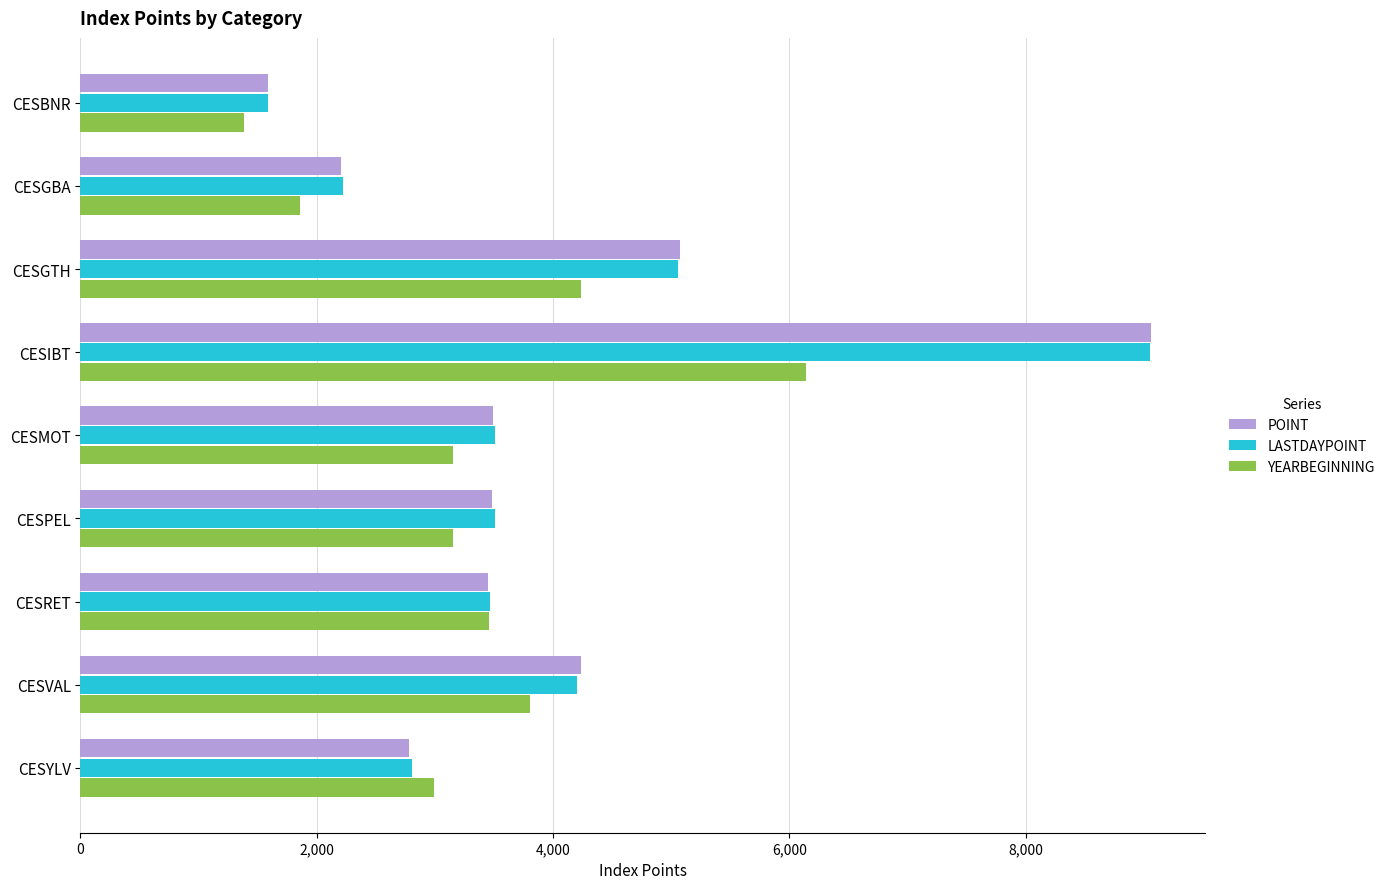

At how many categories does at least one series exceed 8150?

1